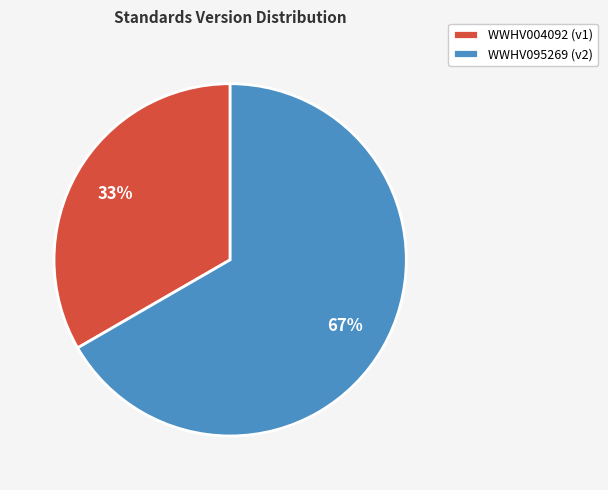

Combined, do WWHV095269 and WWHV004092 account for over 50%?

Yes